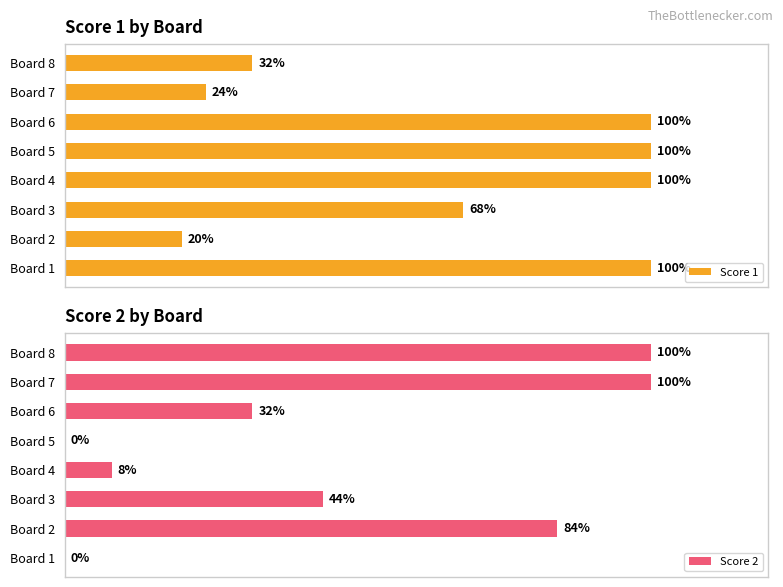

How many bars are there in each group?

2